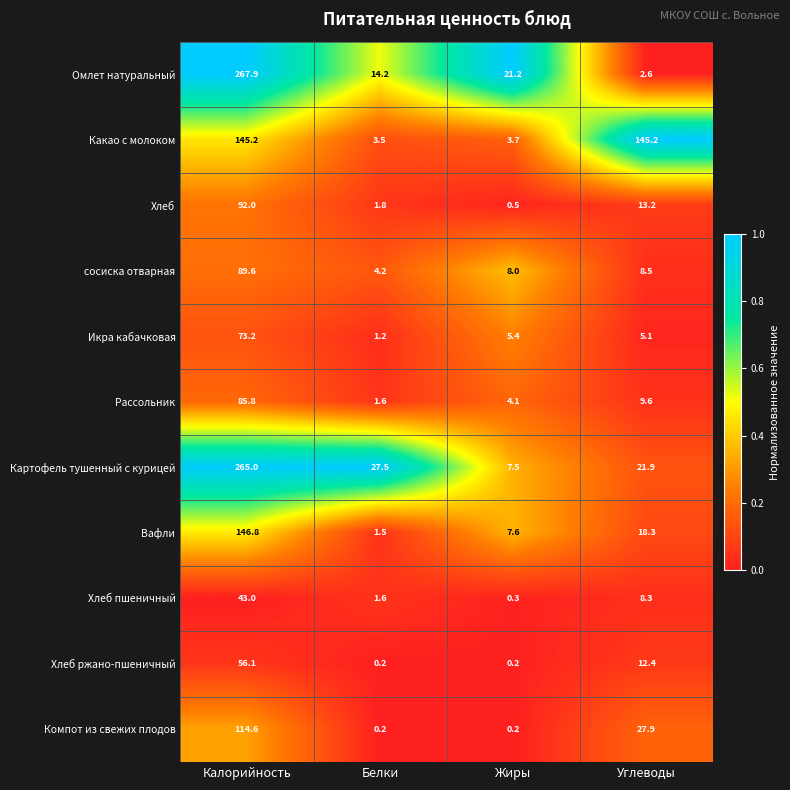

Which series has the largest total across all categories?

Картофель тушенный с курицей